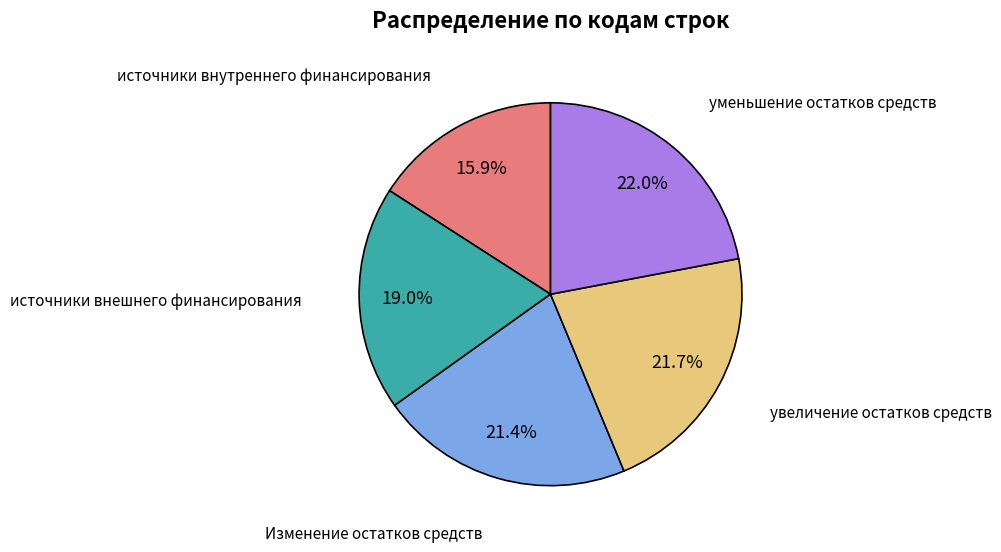

Is there any slice that represents more than half of the pie?

No